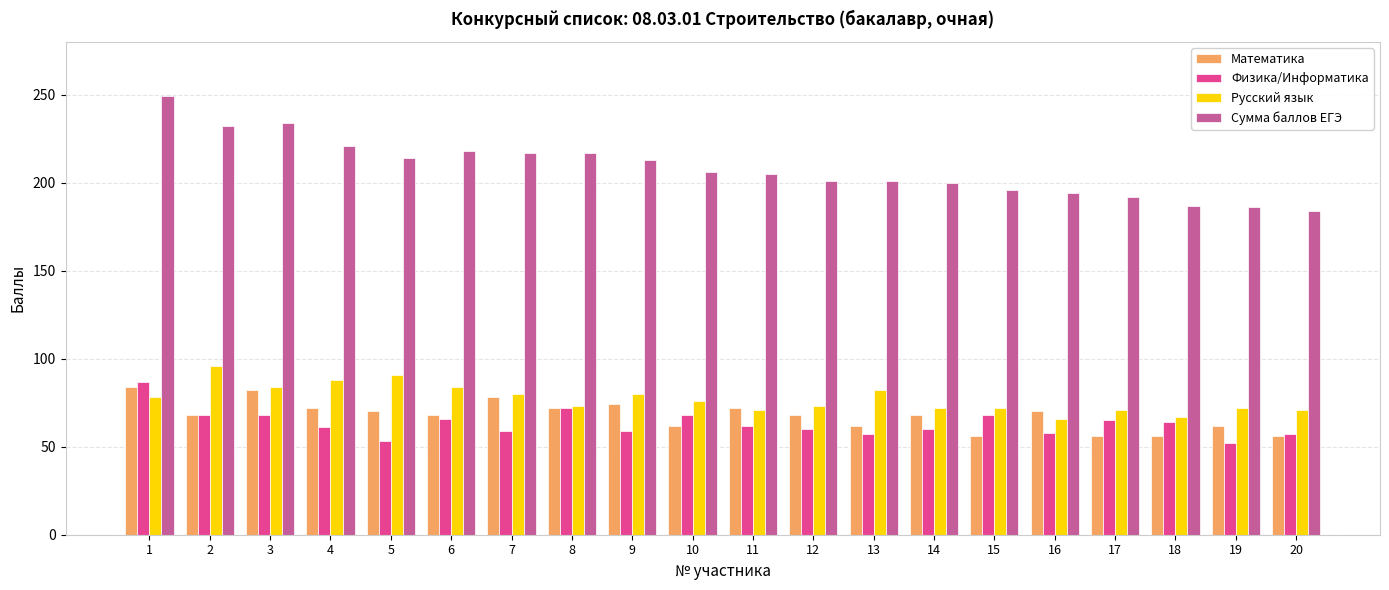

At how many categories does at least one series exceed 87?

20